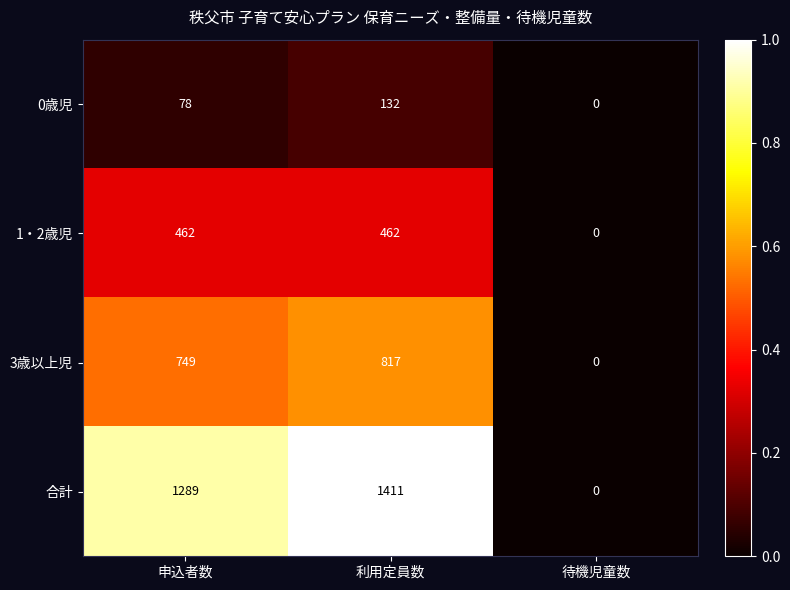

Count the 0歳児 values in the range 0 to 132.

3